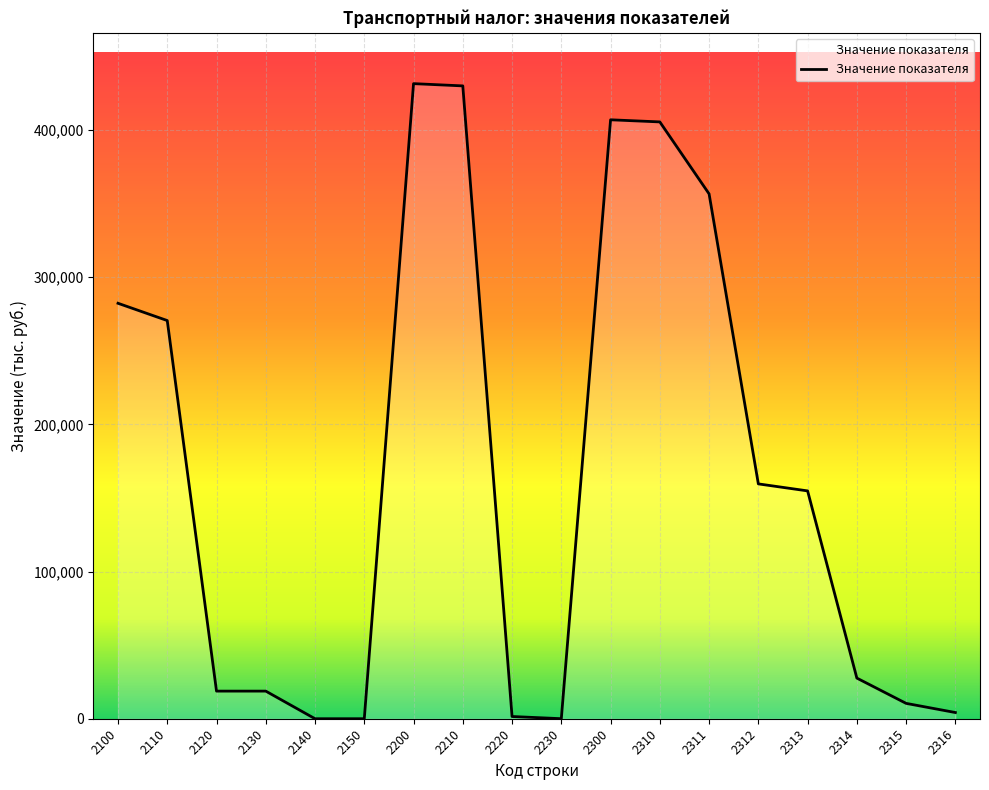

Is it true that the value at 2120 is 33317?

False